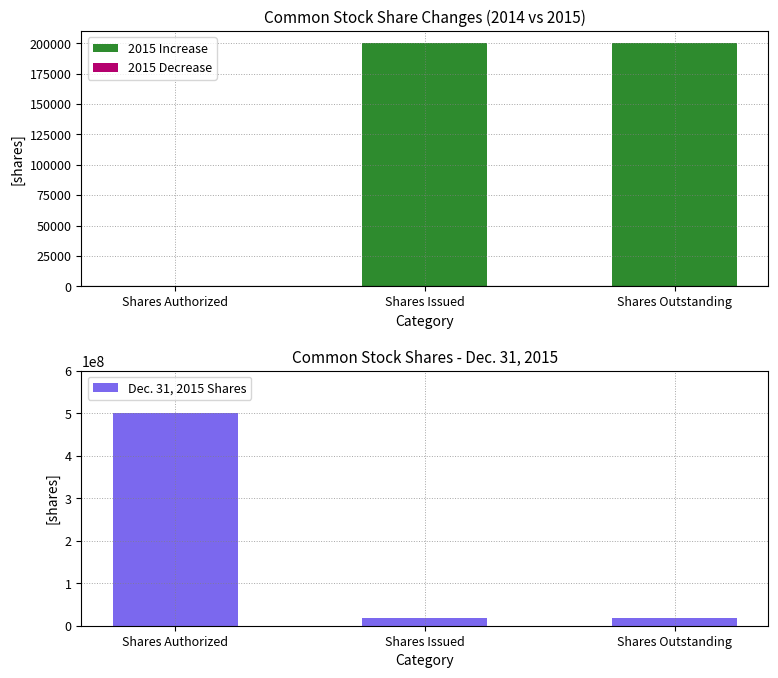

What is the sum of the Dec. 31, 2015 Shares values at Shares Issued and Shares Authorized?

519007144